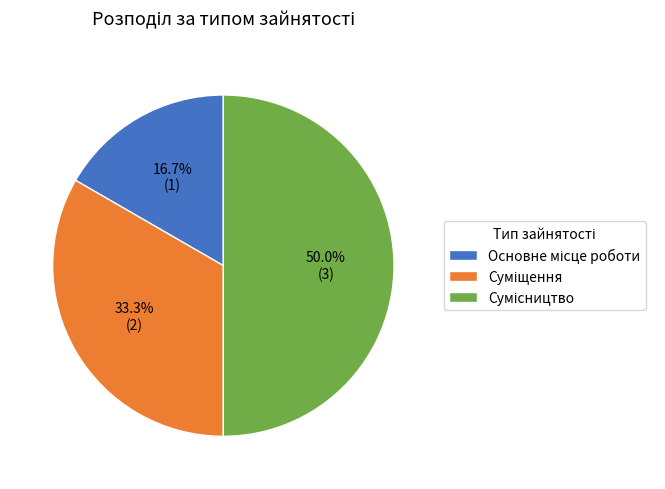

To the nearest percent, what portion does Сумісництво represent?

50%